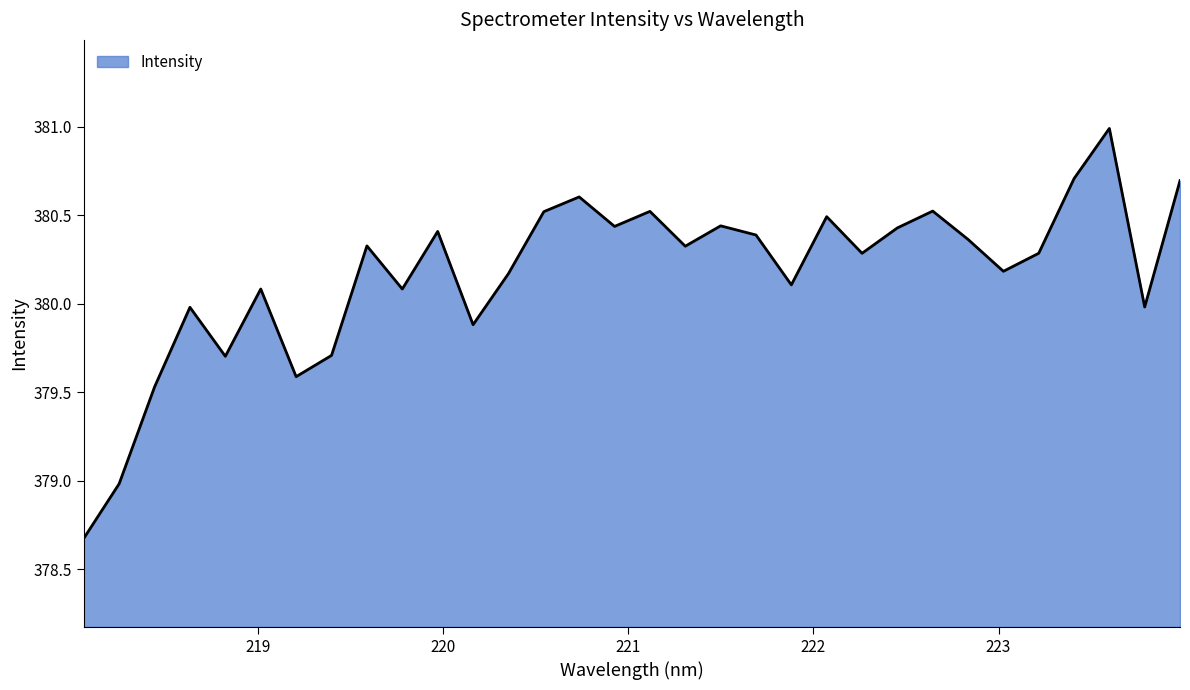

What is the difference between the maximum and minimum values?

2.3